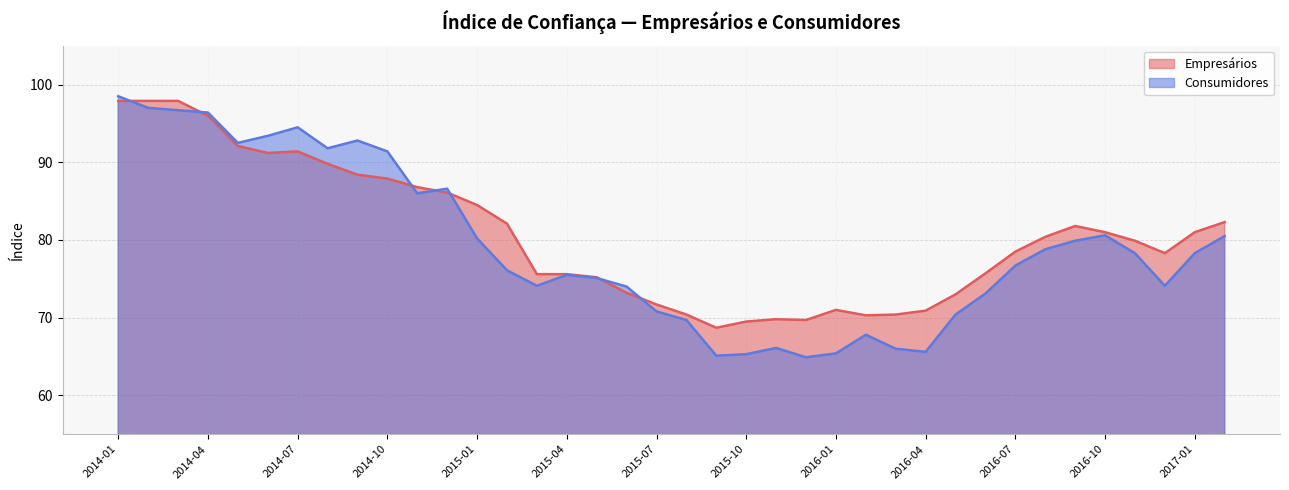

Which series has the largest range (max minus min)?

Consumidores